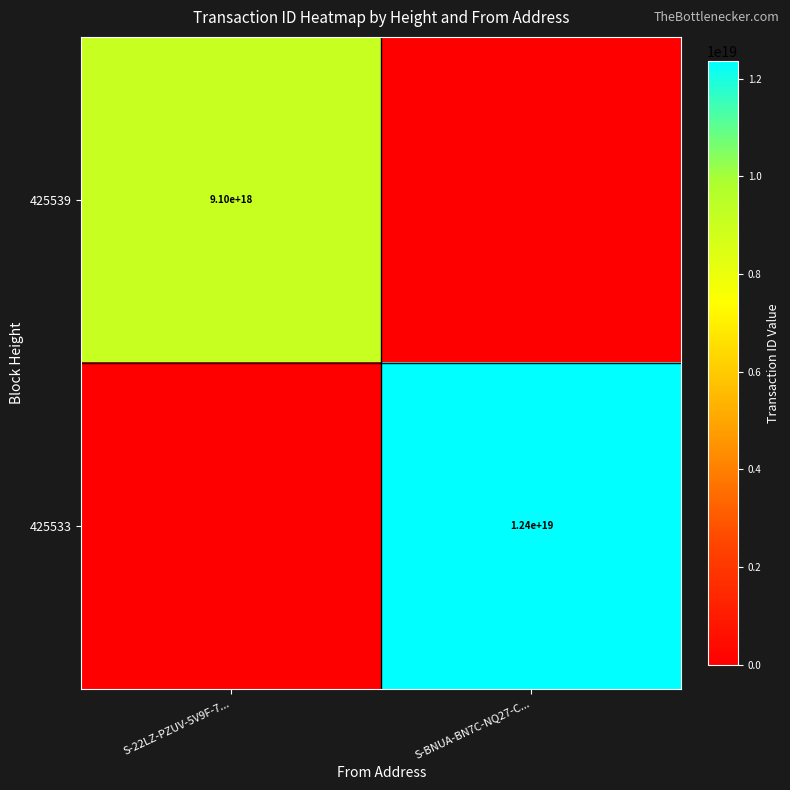

The 425533 series shows 3806655860701040640 at S-BNUA-BN7C-NQ27-C.... True or false?

False